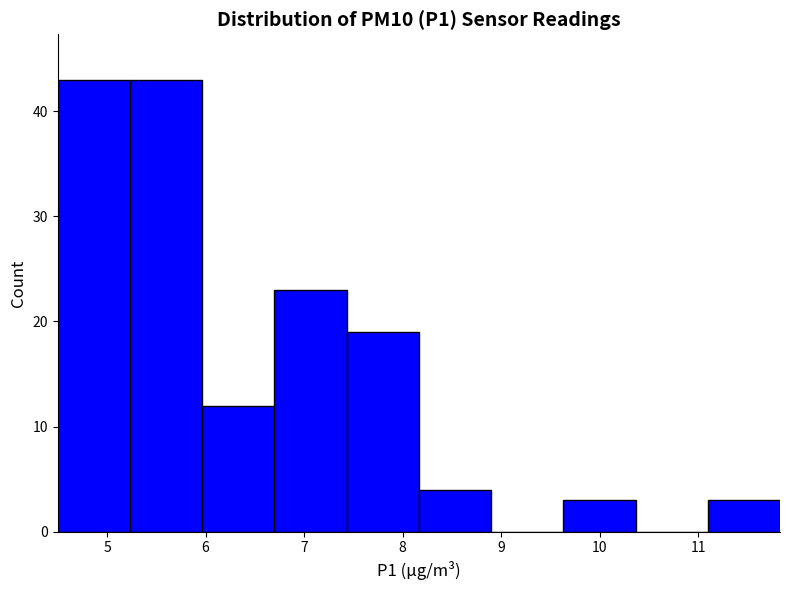

Reading left to right, transcribe this chart: for each bar, give the range it covers on the x-axis and its height. Neither the bar edges nor the heights are printed on the chart, so give them approximately, as read against the axes.

4.5 to 5.2: 43
5.2 to 6.0: 43
6.0 to 6.7: 12
6.7 to 7.4: 23
7.4 to 8.2: 19
8.2 to 8.9: 4
8.9 to 9.6: 0
9.6 to 10.4: 3
10.4 to 11.1: 0
11.1 to 11.8: 3